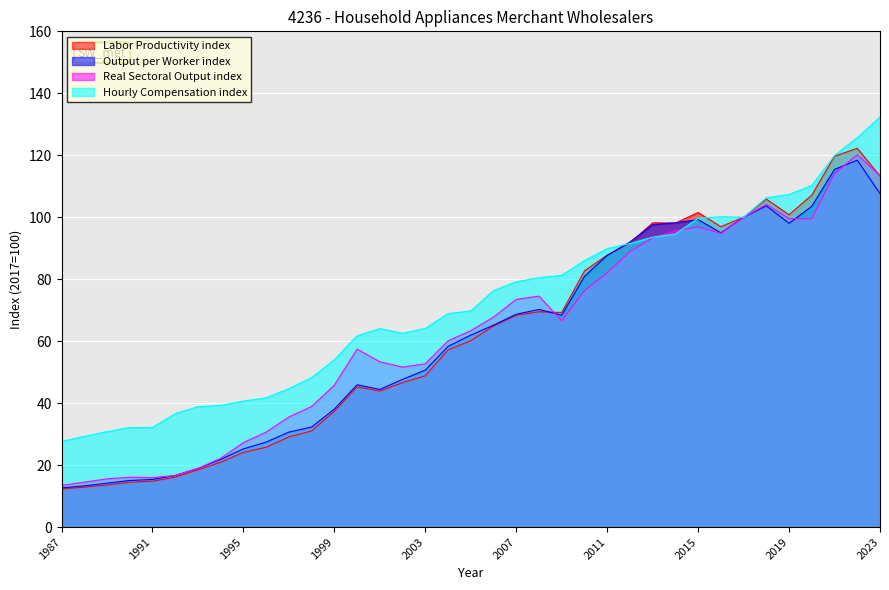

Which series changed the most between 1995 and 2018?

Labor Productivity index